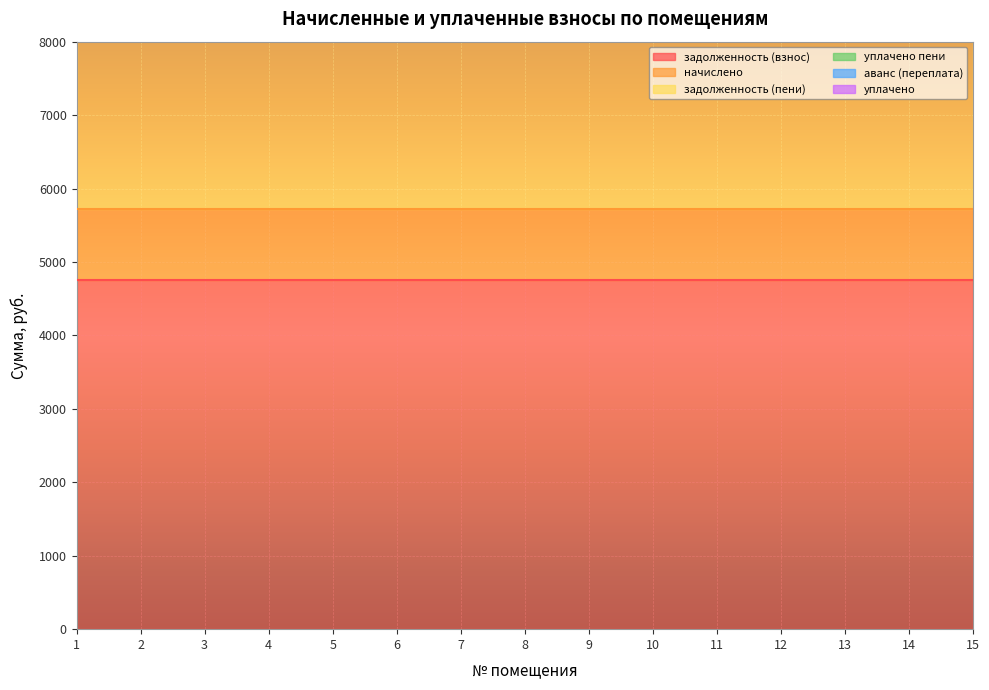

At which category does the chart reach its minimum across all series?

1